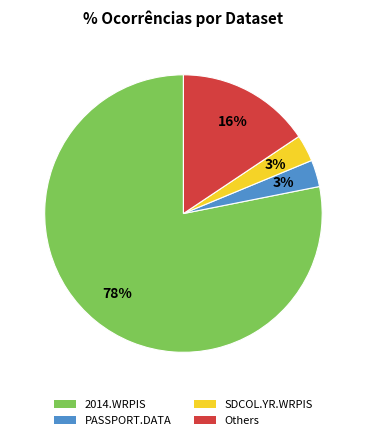

Count the number of slices in the pie.

8